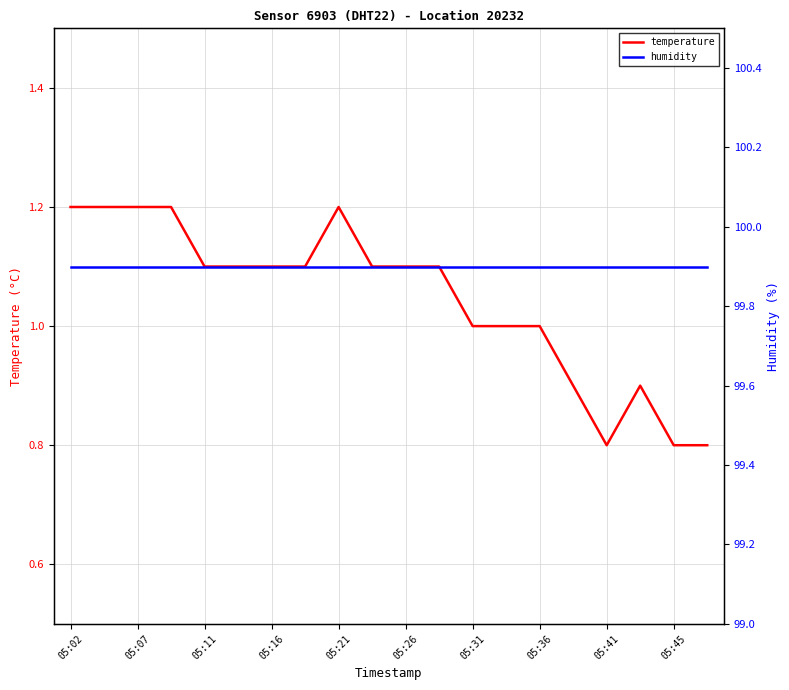

True or false: humidity and temperature intersect in this chart.

False